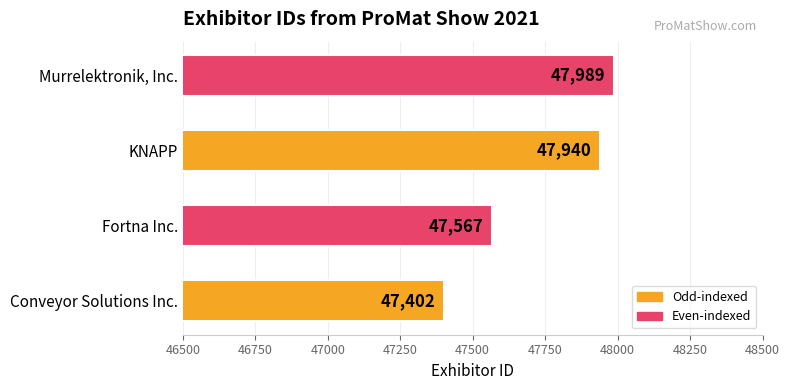

The chart shows a value of 47567 at Fortna Inc.. True or false?

True